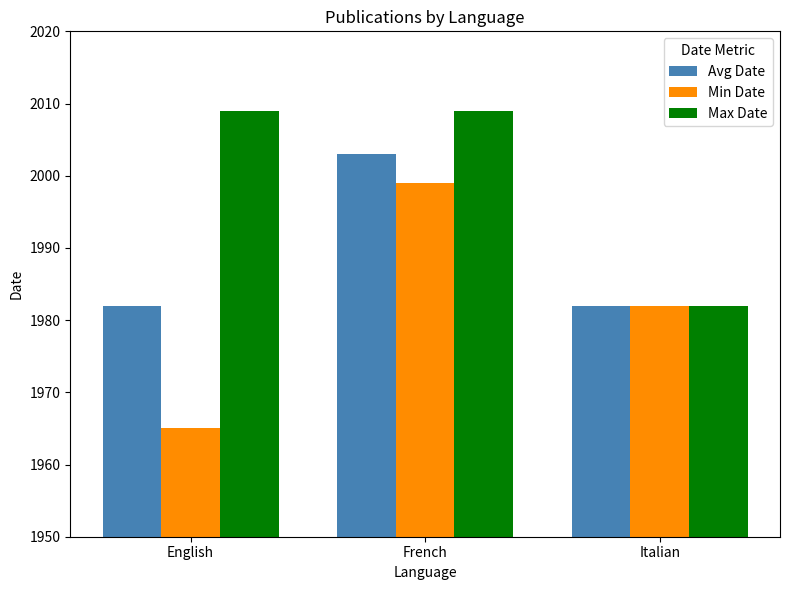

Which series has the largest range (max minus min)?

Min Date